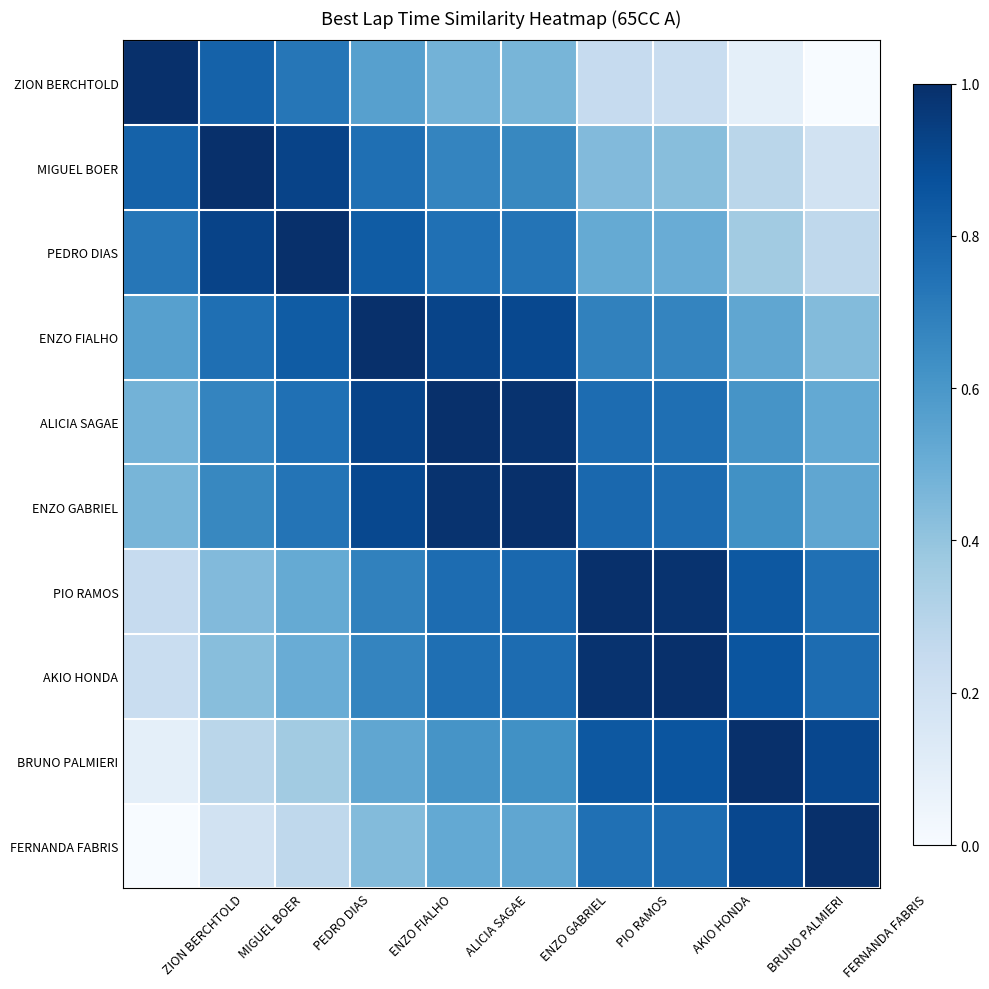

What is the greatest value displayed?

1.0